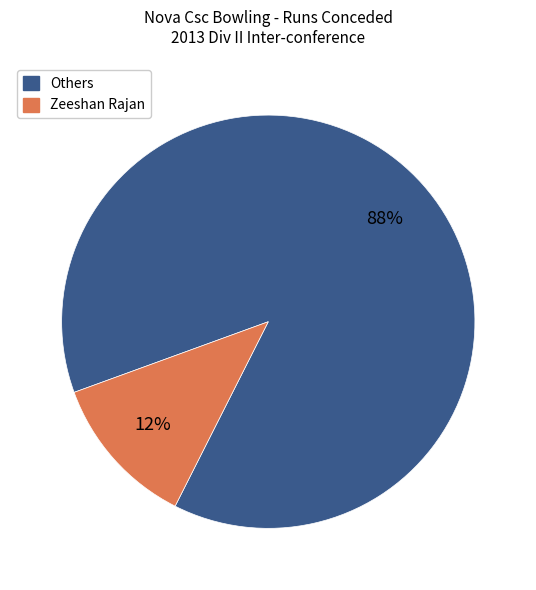

To the nearest percent, what is the difference between the largest and smallest slice percentages?

76%